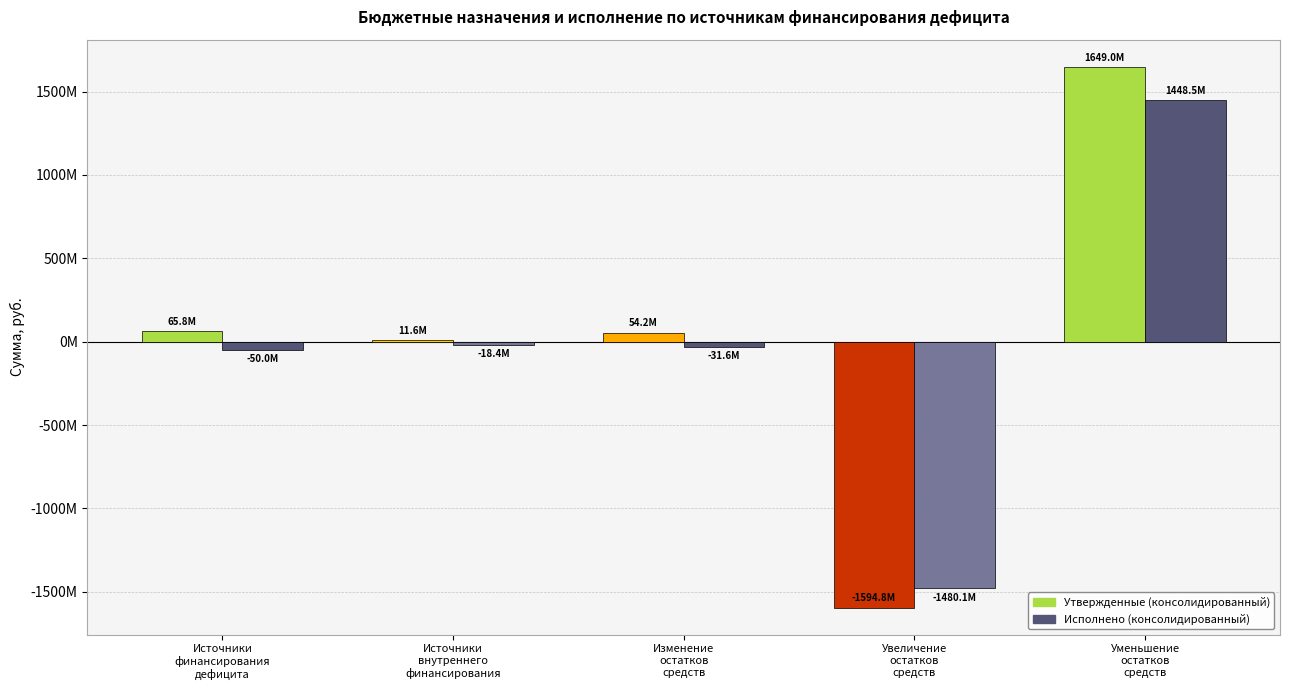

Are the bars horizontal?

No